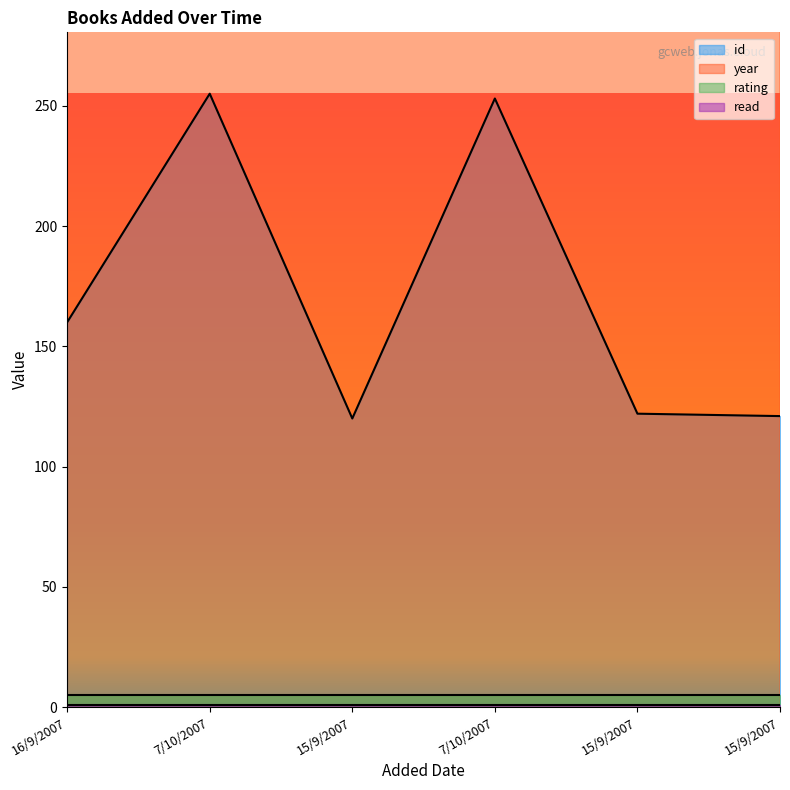

Where does the id series first go above 160?

7/10/2007